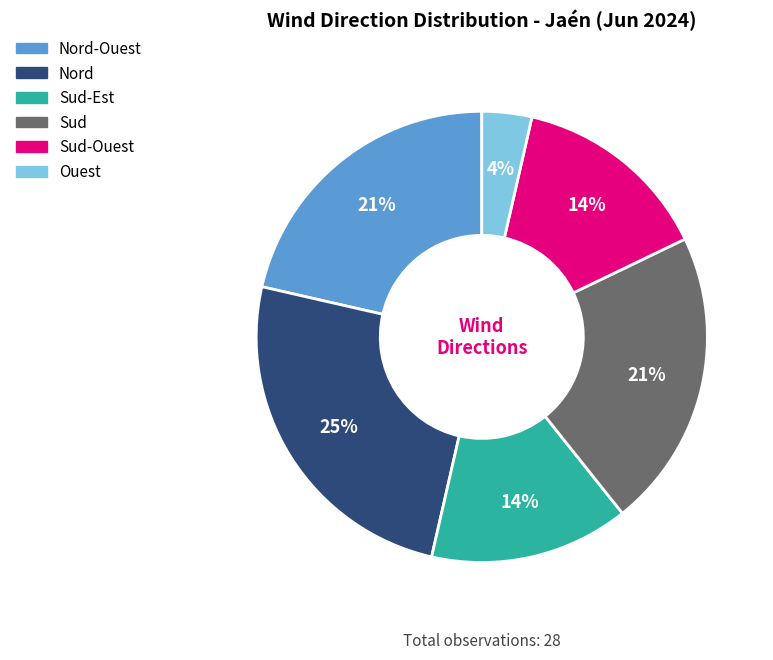

To the nearest percent, what percentage of the pie is Sud-Est?

14%